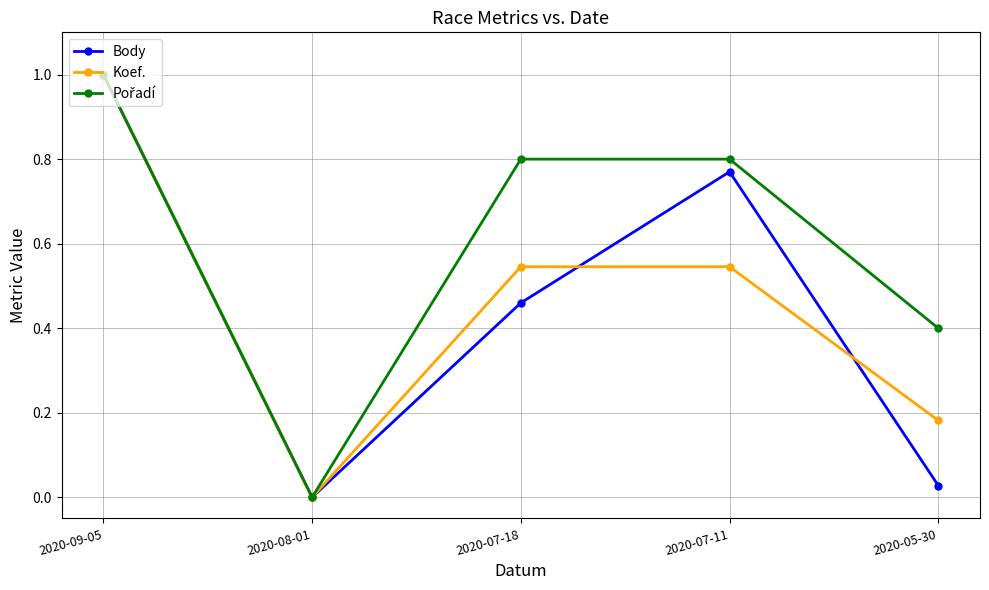

Between 2020-07-18 and 2020-07-11, which series saw the biggest shift?

Body